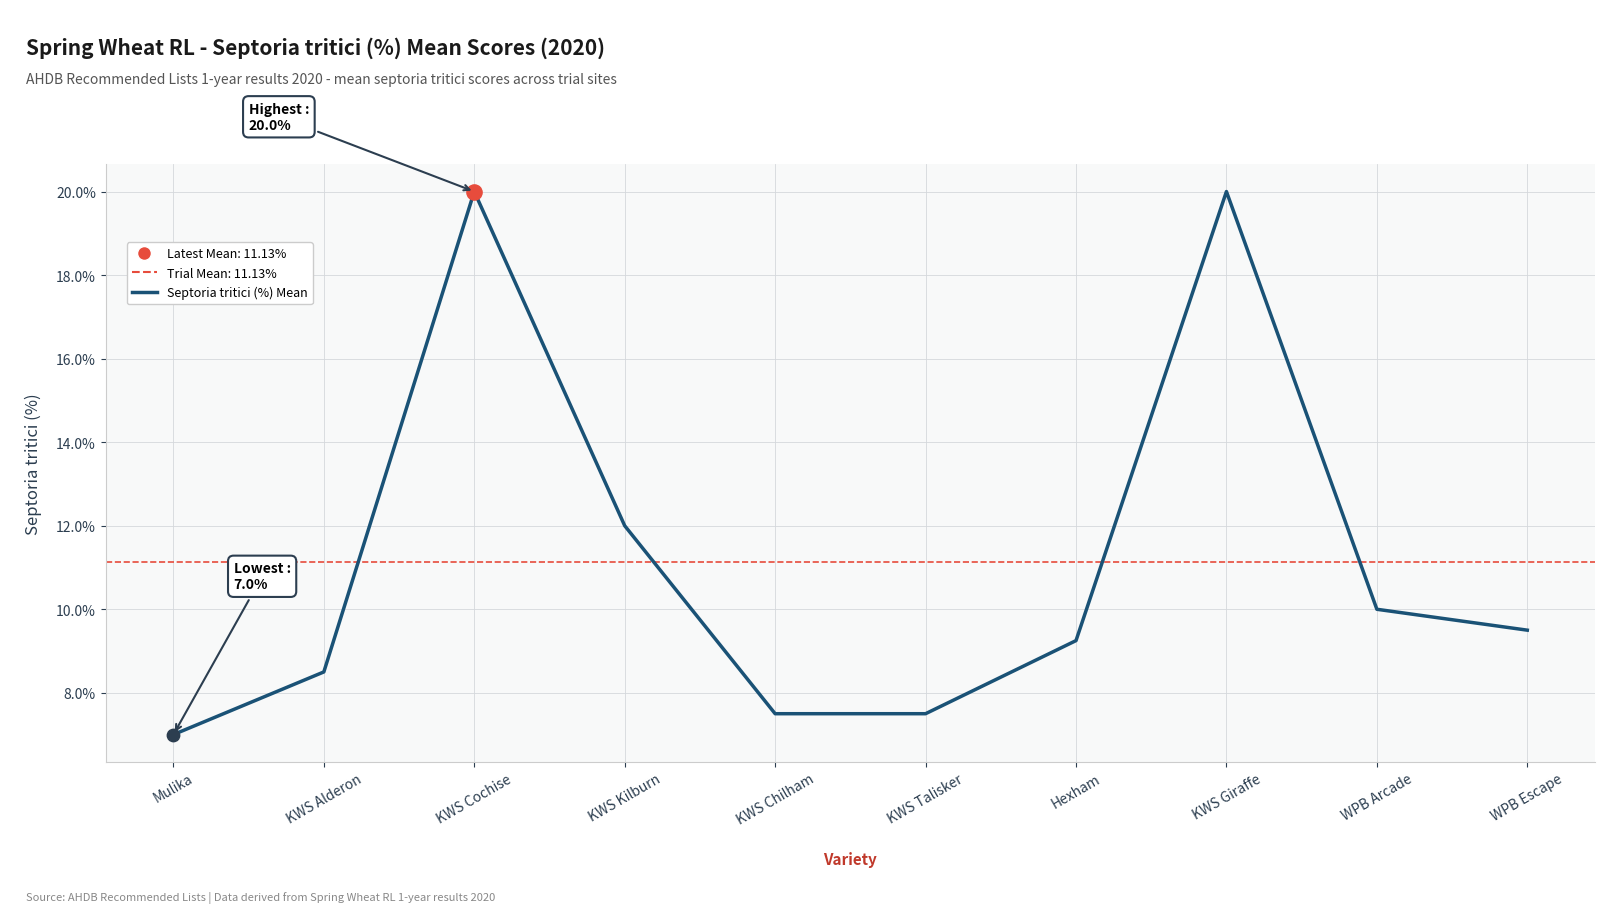

Between Hexham and KWS Alderon, which is larger?

Hexham